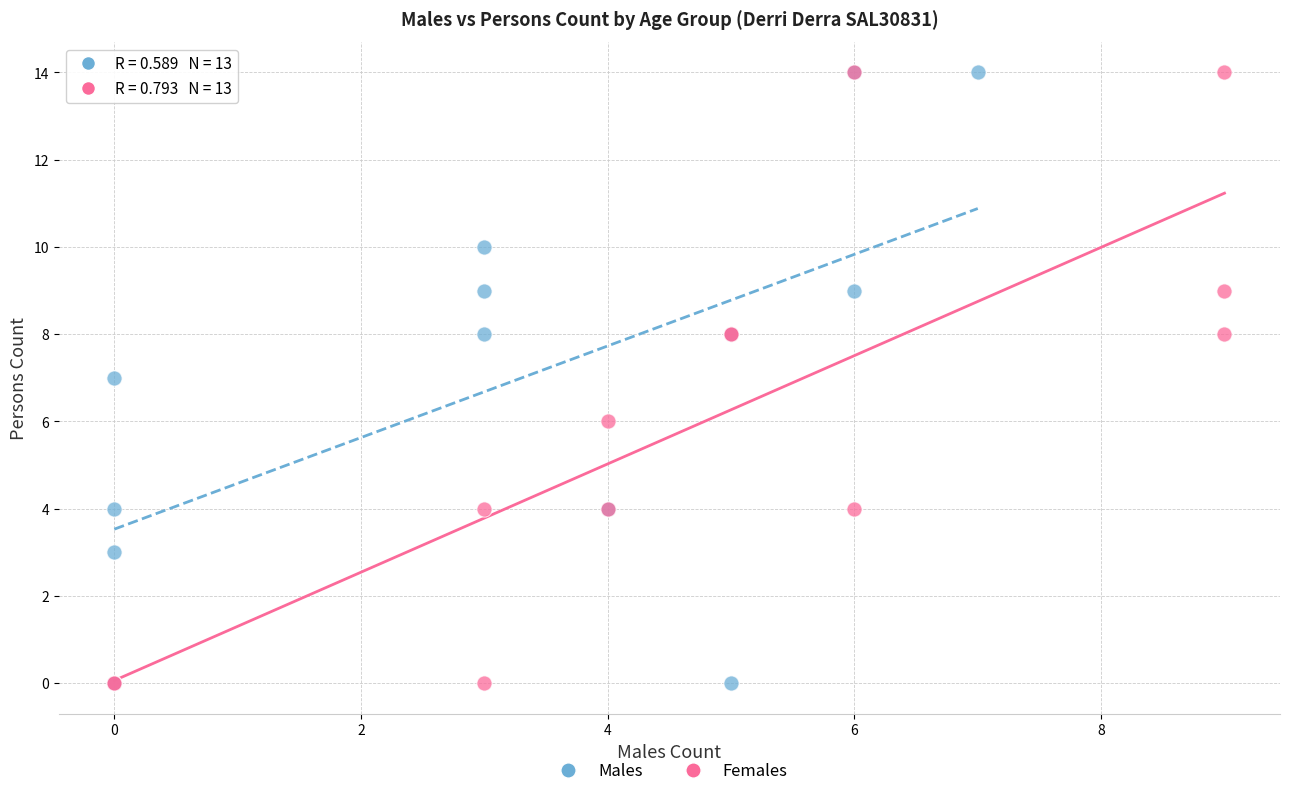

What are all the series names shown in the legend?

Males, Females